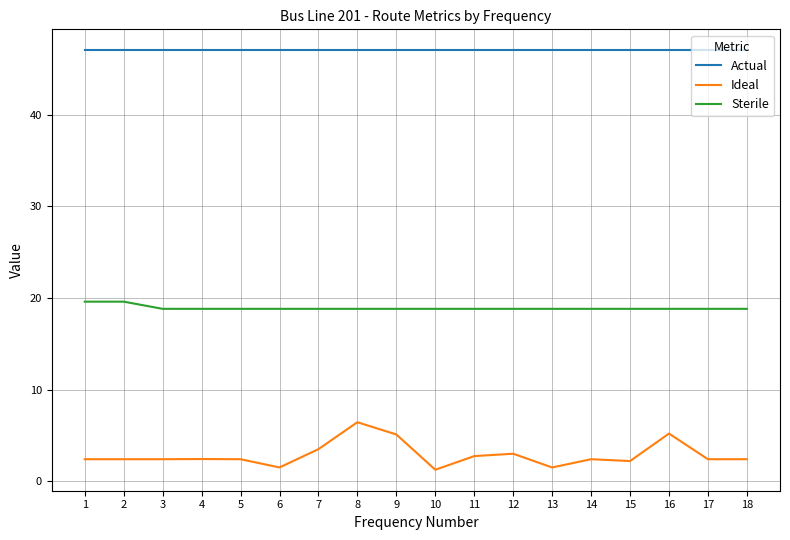

List the series in order of their peak value, lowest first.

Ideal, Sterile, Actual